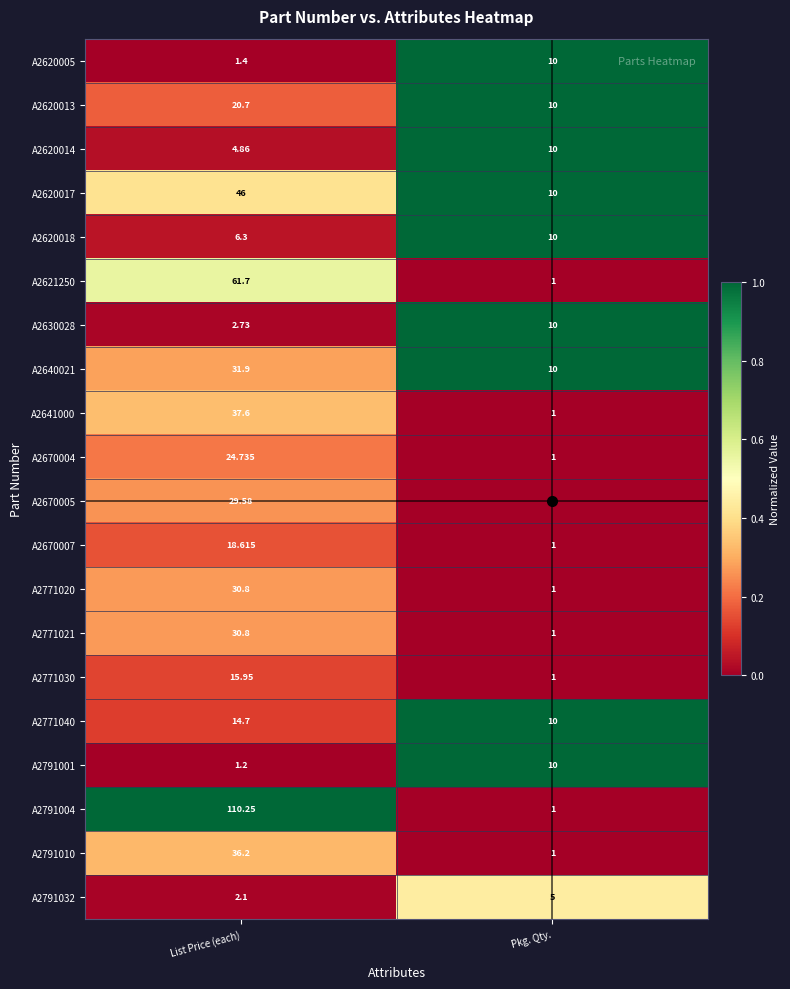

Which series changed the most between List Price (each) and Pkg. Qty.?

A2791004